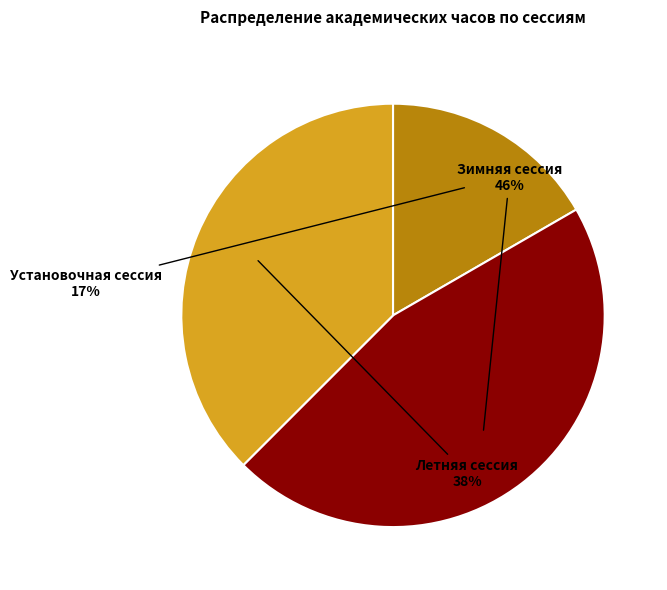

The Установочная сессия slice represents 10% of the pie. True or false?

False